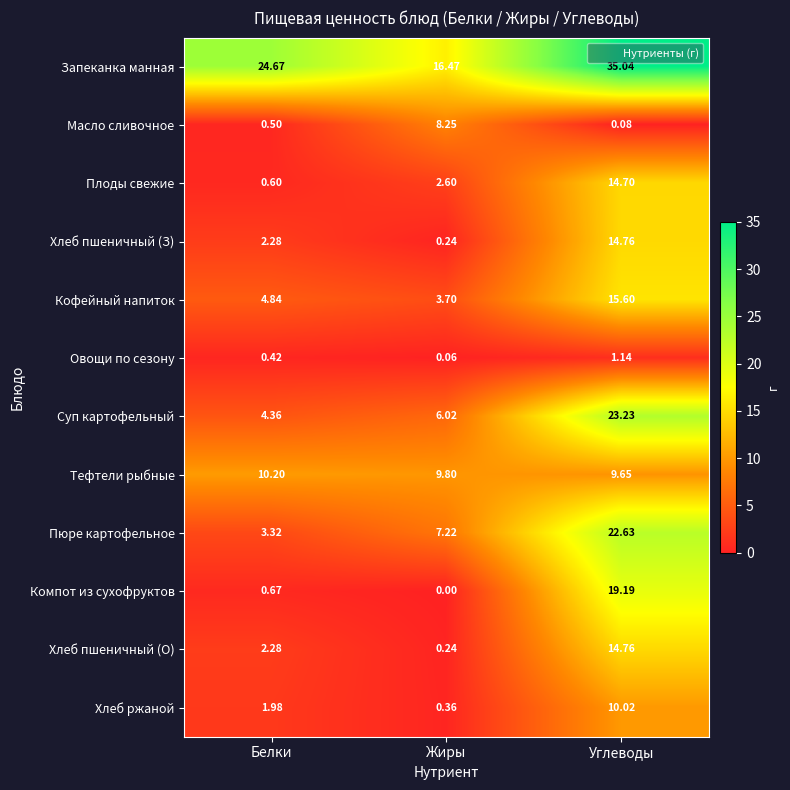

Rank the categories by Хлеб пшеничный (З) value from highest to lowest.

Углеводы, Белки, Жиры